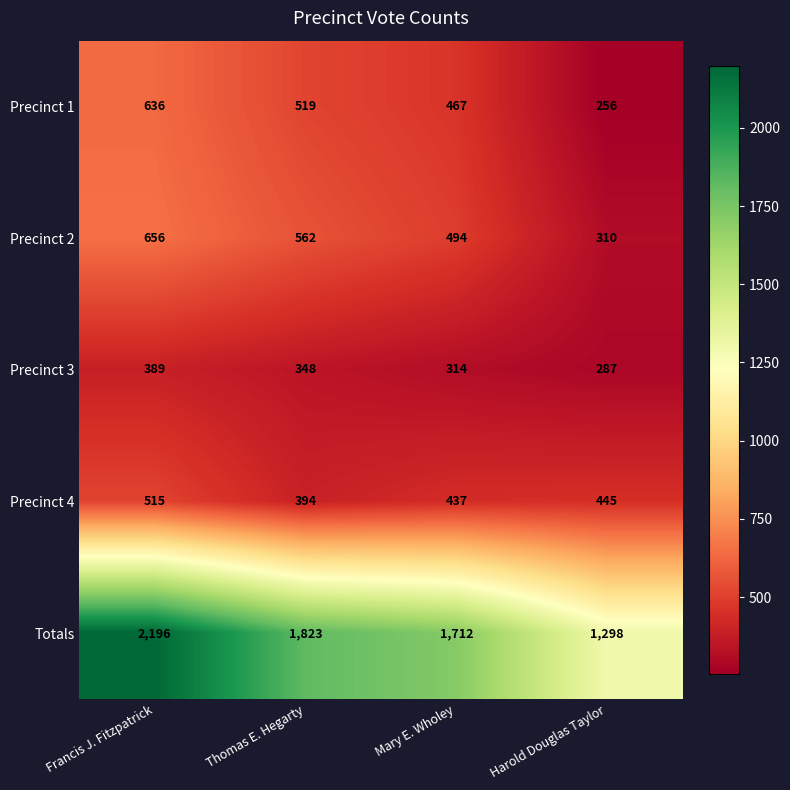

Rank the series at Mary E. Wholey from highest to lowest value.

Totals, Precinct 2, Precinct 1, Precinct 4, Precinct 3